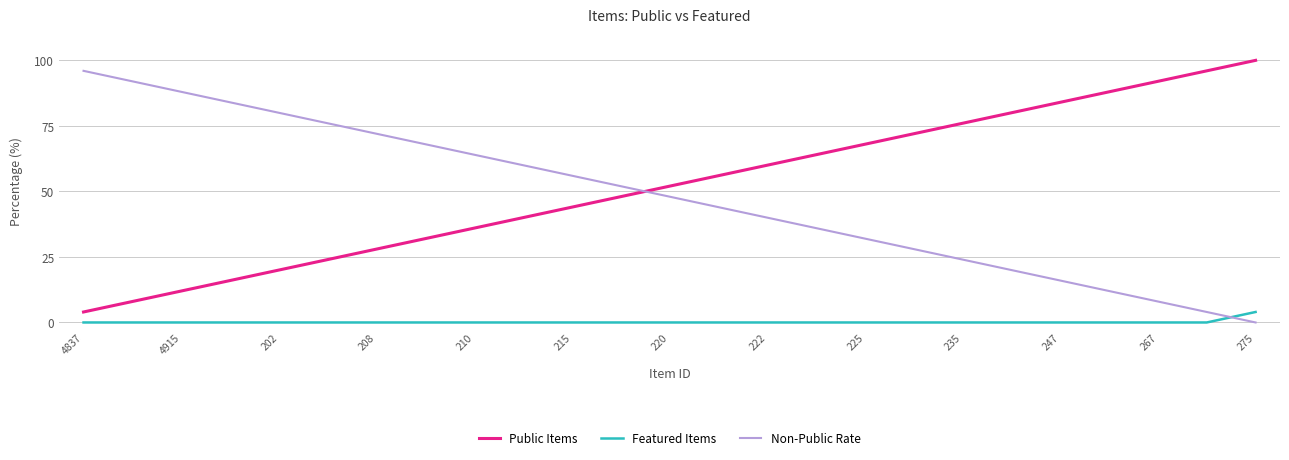

True or false: Featured Items and Public Items cross at least once.

False